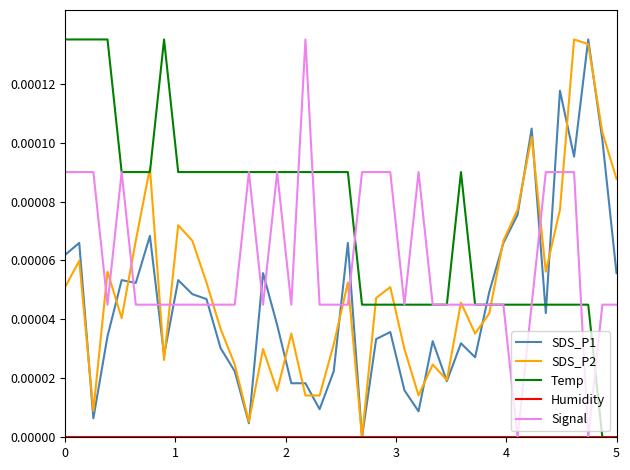

Which series has the largest total across all categories?

Temp